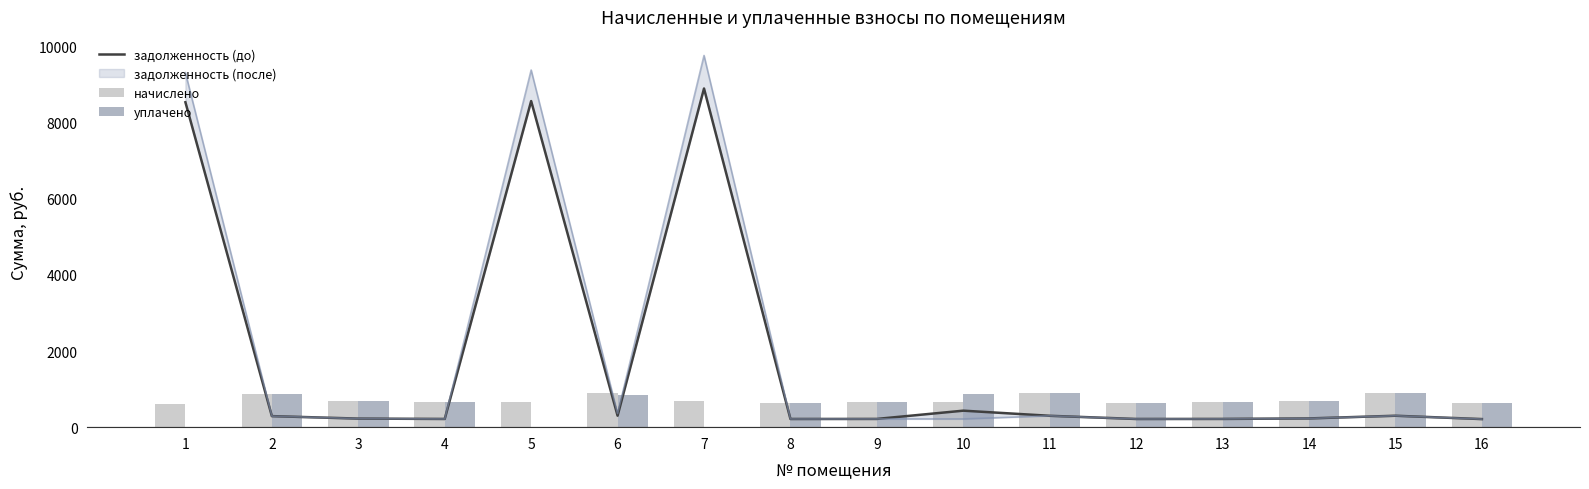

Reading right to left, list all the values displayed in this chart.

задолженность (до): 212.4	300.2	229.7	216.7	215.3	298.8	433.4	216.7	215.3	8896.4	301.7	8566.4	216.0	225.4	290.2	8535.6
начислено: 637.2	900.7	689.0	650.2	645.8	896.4	650.2	650.2	645.8	693.4	905.0	648.0	648.0	676.1	870.5	611.3
уплачено: 637.2	900.7	689.0	650.2	645.8	896.4	866.9	650.2	645.8	0.0	850.0	0.0	648.0	676.1	870.5	0.0